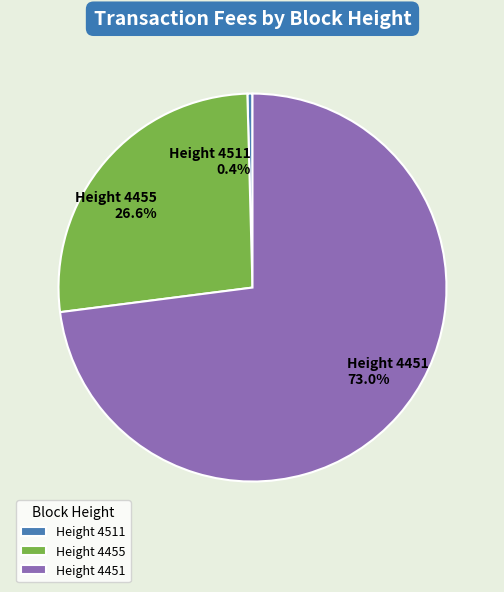

To the nearest percent, what is the combined percentage of Height 4455 and Height 4451?

100%